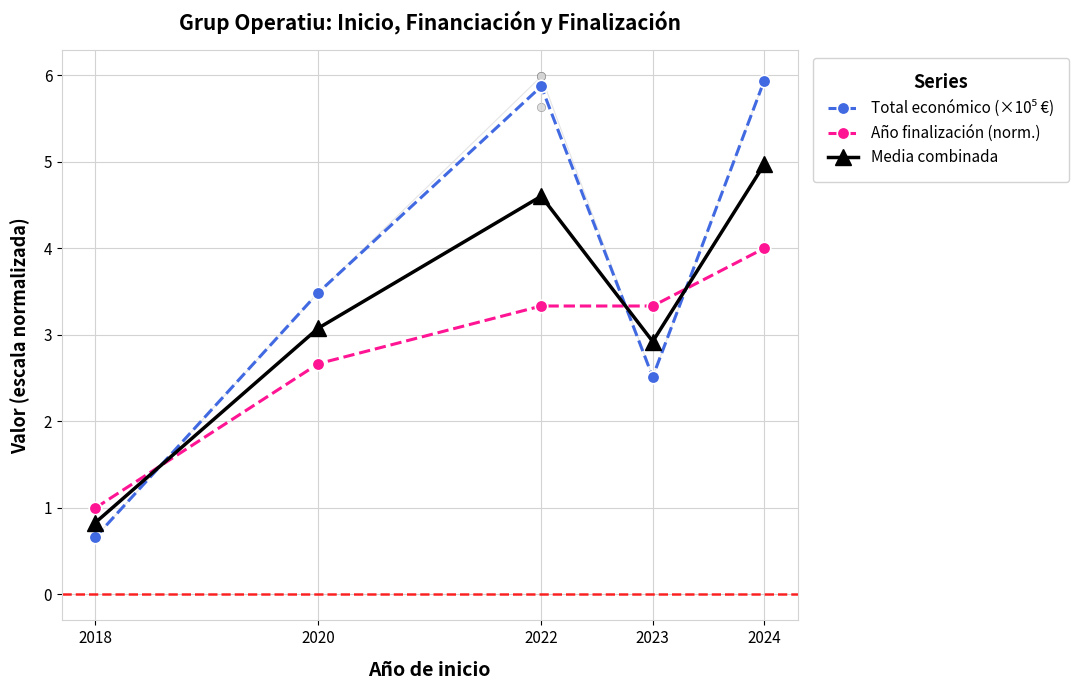

At which label does Media combinada reach its peak?

2024